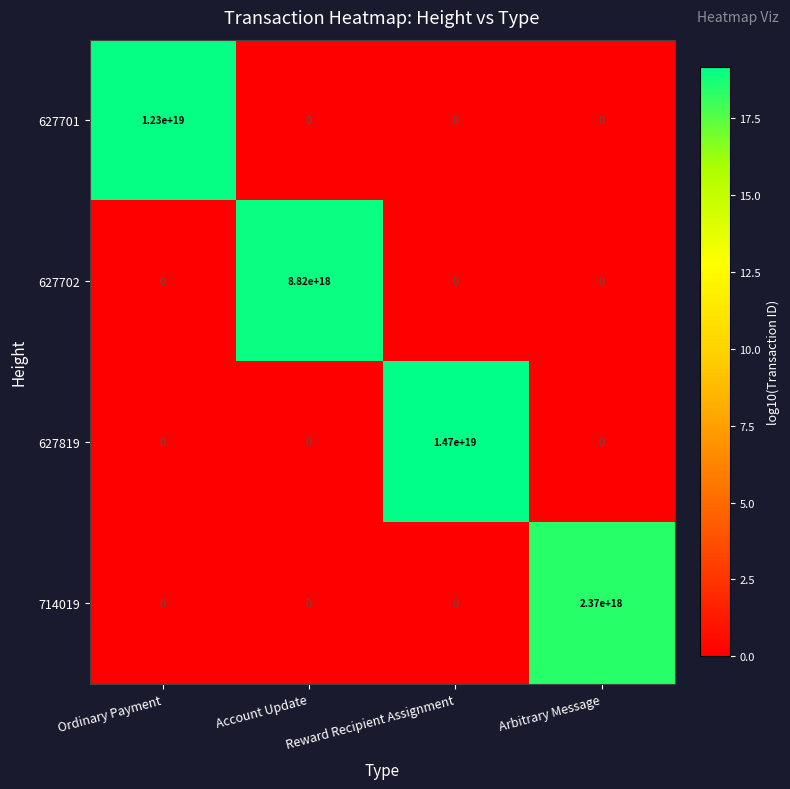

List the series in order of their peak value, lowest first.

714019, 627702, 627701, 627819